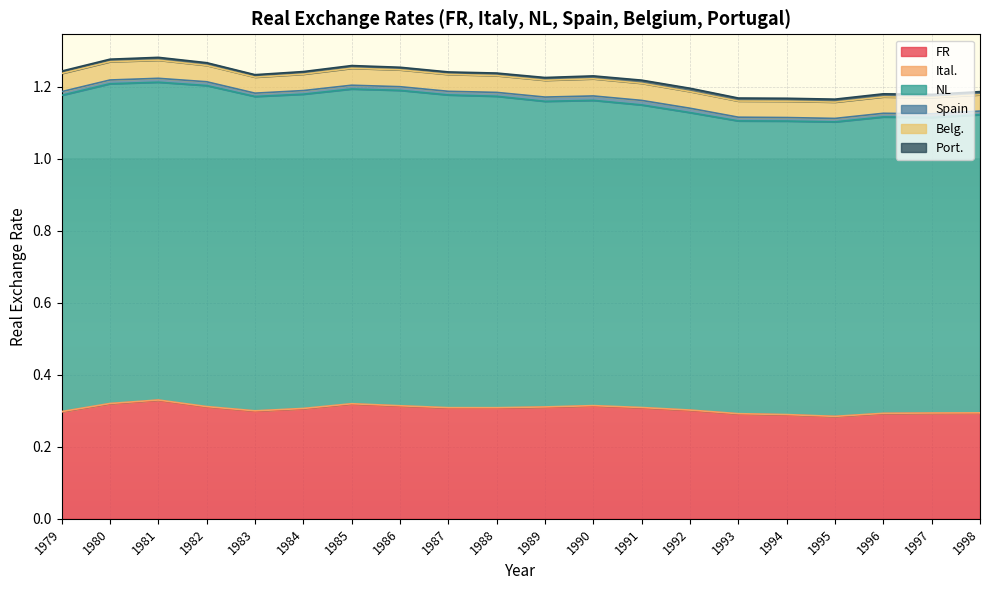

Reading left to right, list all the values displayed in this chart.

FR: 1979=0.3	1980=0.3	1981=0.3	1982=0.3	1983=0.3	1984=0.3	1985=0.3	1986=0.3	1987=0.3	1988=0.3	1989=0.3	1990=0.3	1991=0.3	1992=0.3	1993=0.3	1994=0.3	1995=0.3	1996=0.3	1997=0.3	1998=0.3
Ital.: 1979=0.0	1980=0.0	1981=0.0	1982=0.0	1983=0.0	1984=0.0	1985=0.0	1986=0.0	1987=0.0	1988=0.0	1989=0.0	1990=0.0	1991=0.0	1992=0.0	1993=0.0	1994=0.0	1995=0.0	1996=0.0	1997=0.0	1998=0.0
NL: 1979=0.9	1980=0.9	1981=0.9	1982=0.9	1983=0.9	1984=0.9	1985=0.9	1986=0.9	1987=0.9	1988=0.9	1989=0.8	1990=0.8	1991=0.8	1992=0.8	1993=0.8	1994=0.8	1995=0.8	1996=0.8	1997=0.8	1998=0.8
Spain: 1979=0.0	1980=0.0	1981=0.0	1982=0.0	1983=0.0	1984=0.0	1985=0.0	1986=0.0	1987=0.0	1988=0.0	1989=0.0	1990=0.0	1991=0.0	1992=0.0	1993=0.0	1994=0.0	1995=0.0	1996=0.0	1997=0.0	1998=0.0
Belg.: 1979=0.1	1980=0.1	1981=0.1	1982=0.0	1983=0.0	1984=0.0	1985=0.0	1986=0.0	1987=0.0	1988=0.0	1989=0.0	1990=0.0	1991=0.0	1992=0.0	1993=0.0	1994=0.0	1995=0.0	1996=0.0	1997=0.0	1998=0.0
Port.: 1979=0.0	1980=0.0	1981=0.0	1982=0.0	1983=0.0	1984=0.0	1985=0.0	1986=0.0	1987=0.0	1988=0.0	1989=0.0	1990=0.0	1991=0.0	1992=0.0	1993=0.0	1994=0.0	1995=0.0	1996=0.0	1997=0.0	1998=0.0